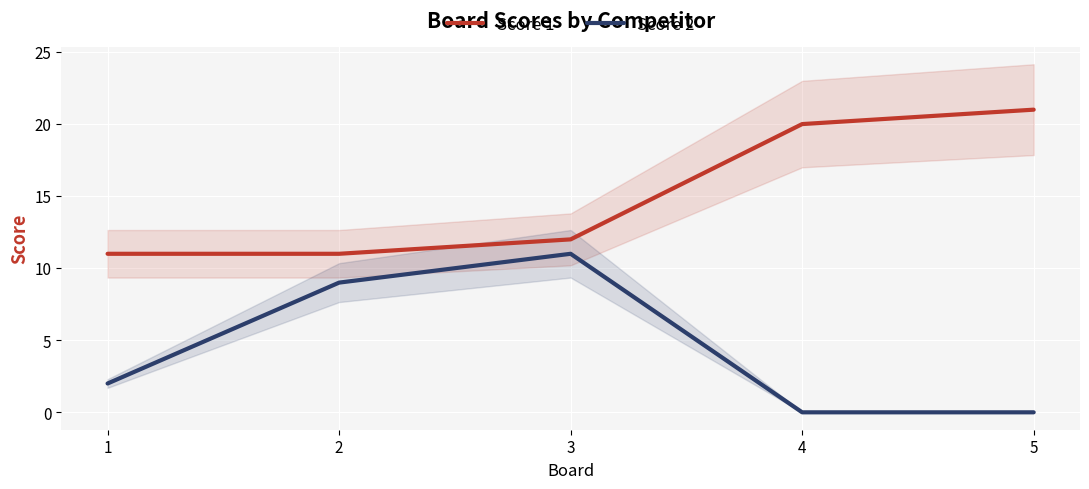

Reading left to right, list all the values displayed in this chart.

Score 1: 1=11	2=11	3=12	4=20	5=21
Score 2: 1=2	2=9	3=11	4=0	5=0